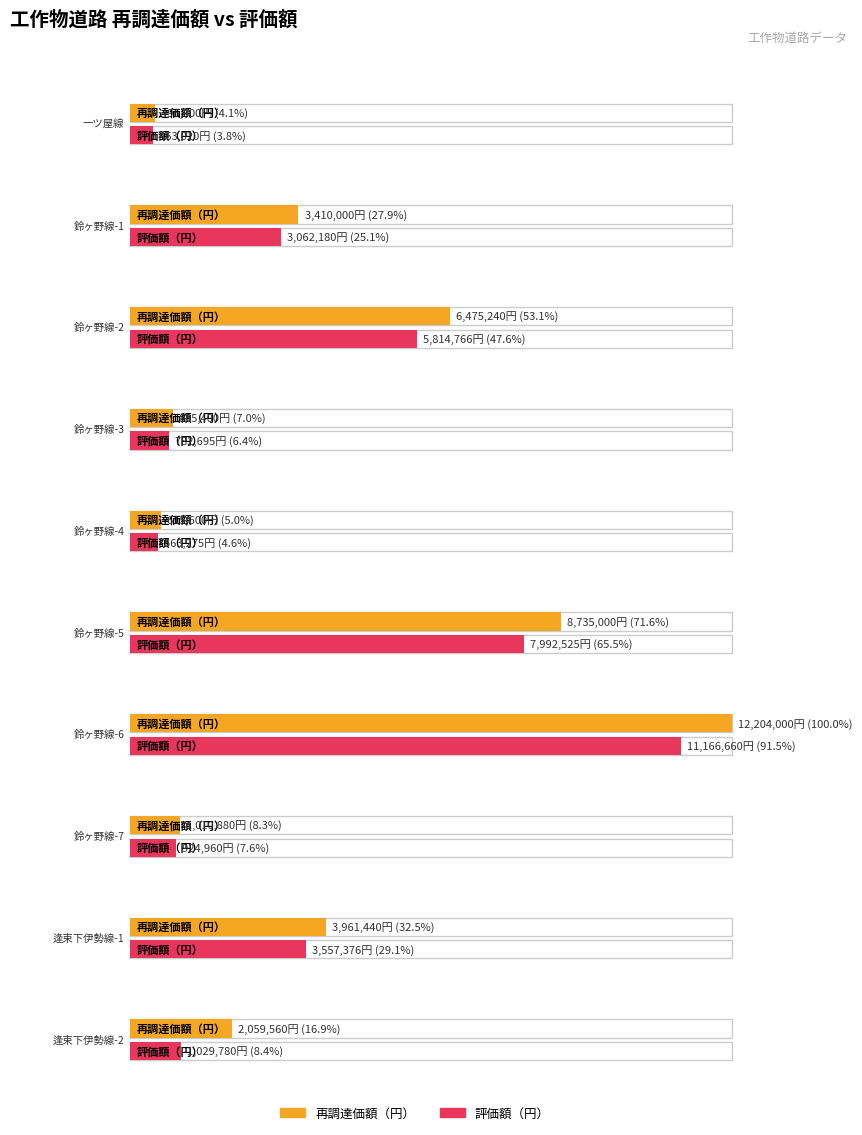

What is the spread (max minus min) of values at 鈴ヶ野線-7?

85920